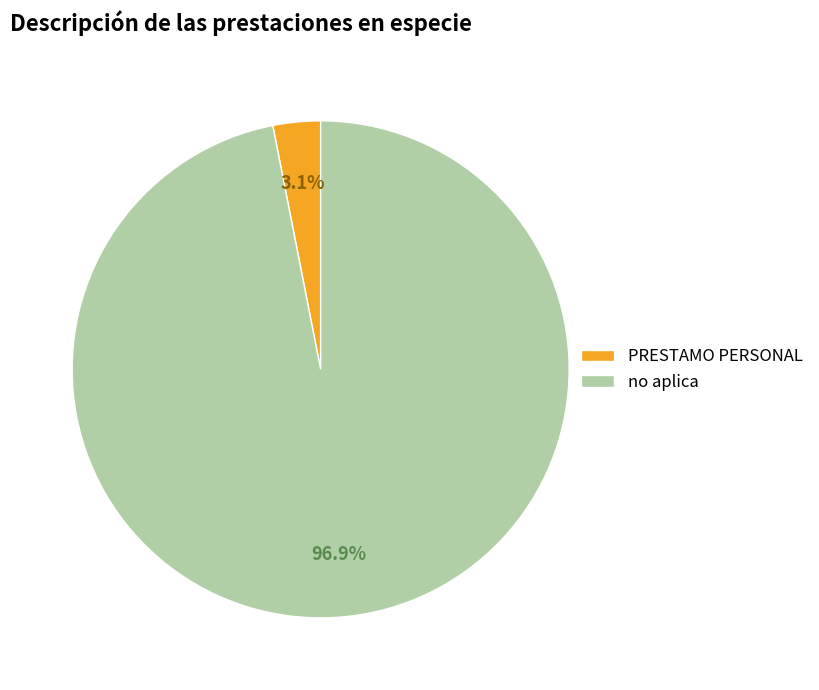

Count the number of slices in the pie.

2